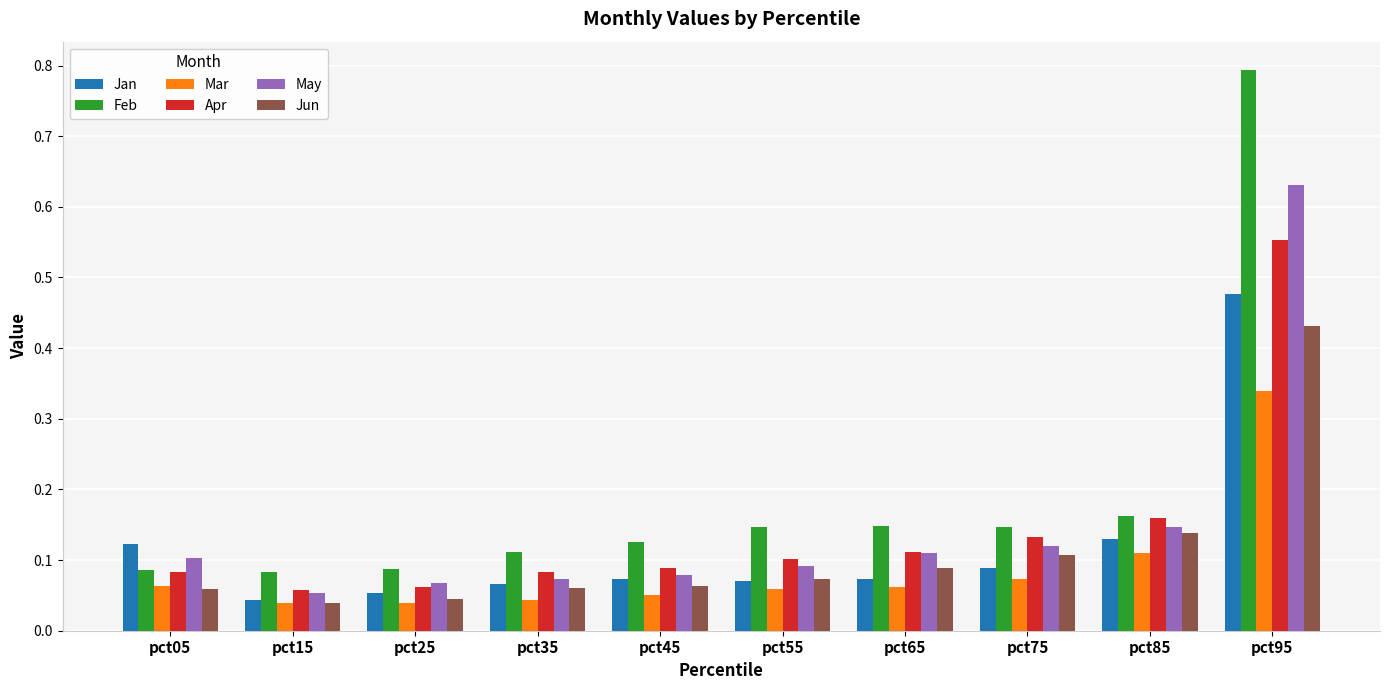

How many Feb values are between 0 and 1?

10